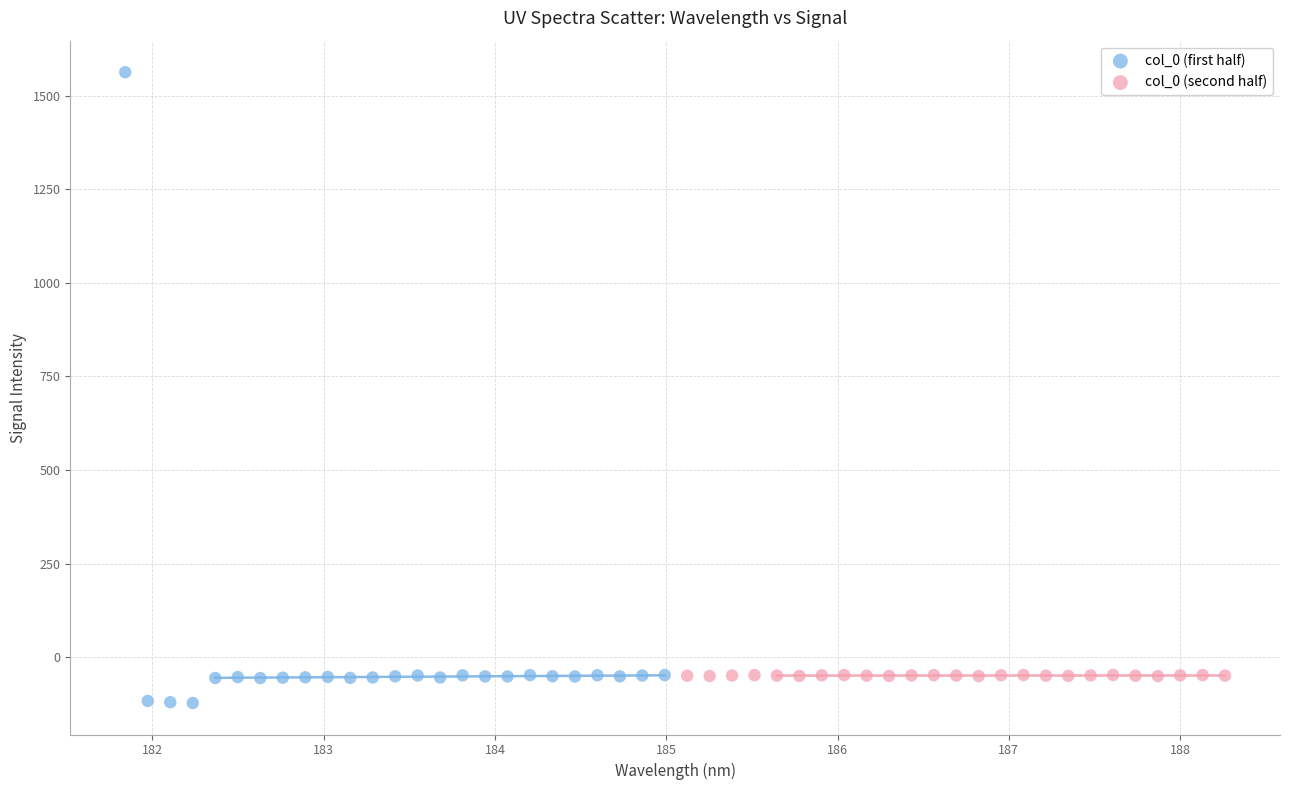

Which series contains the highest Y value?

col_0 (first half)